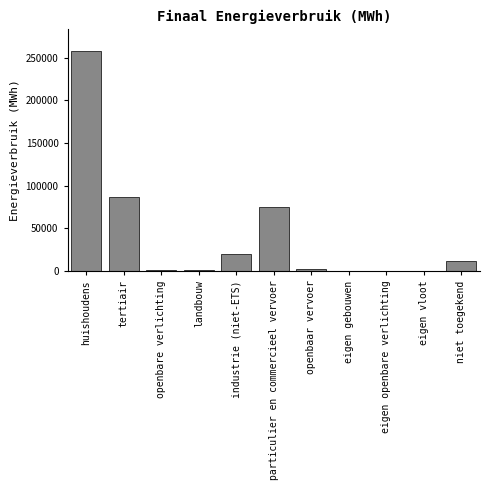

Which label corresponds to the largest value in the chart?

huishoudens